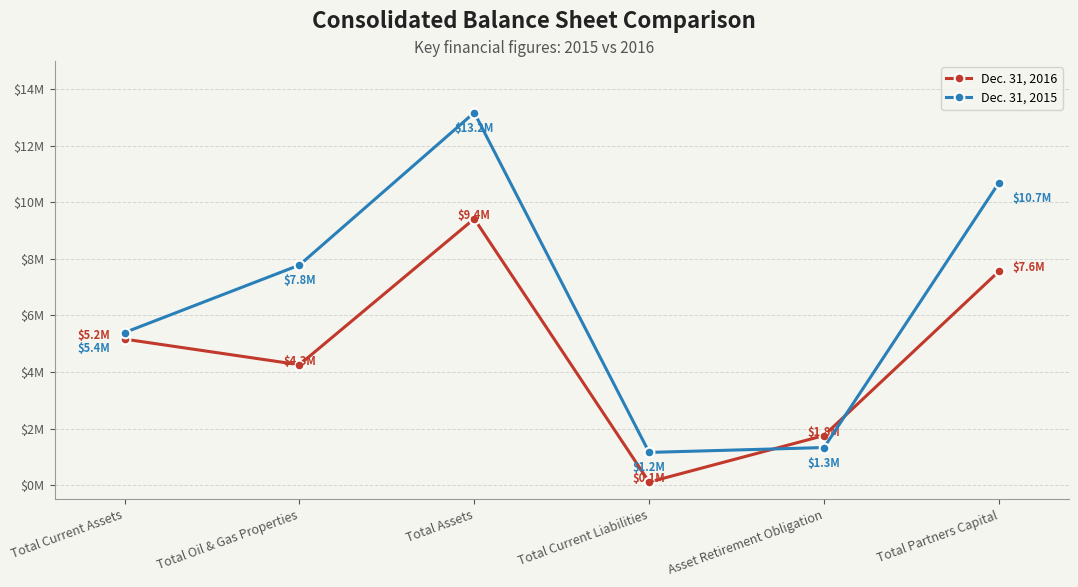

Where is Dec. 31, 2015 nearest to the value 7165439?

Total Oil & Gas Properties